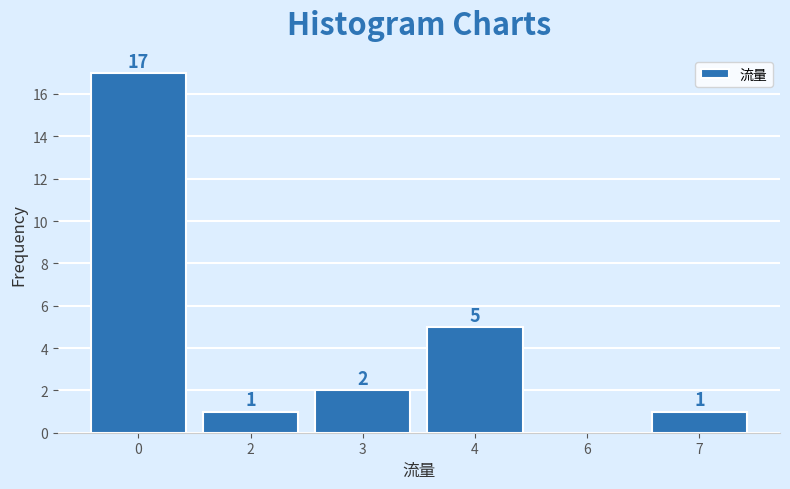

Reading left to right, transcribe all the data shown in this chart.

0=17	2=1	3=2	4=5	6=0	7=1